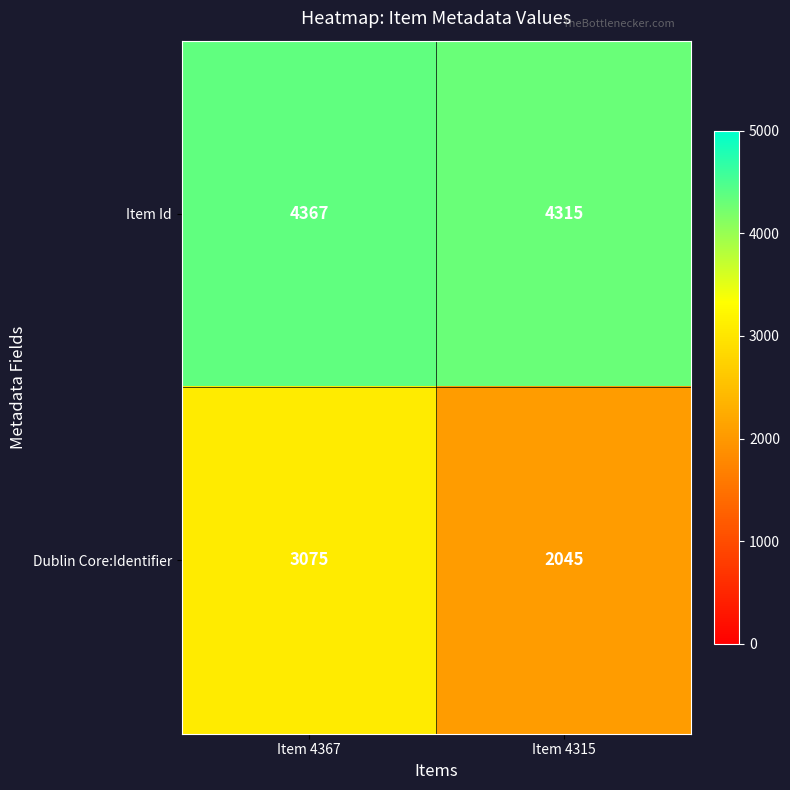

Is the value of Dublin Core:Identifier at Item 4315 greater than the value of Item Id at Item 4367?

No